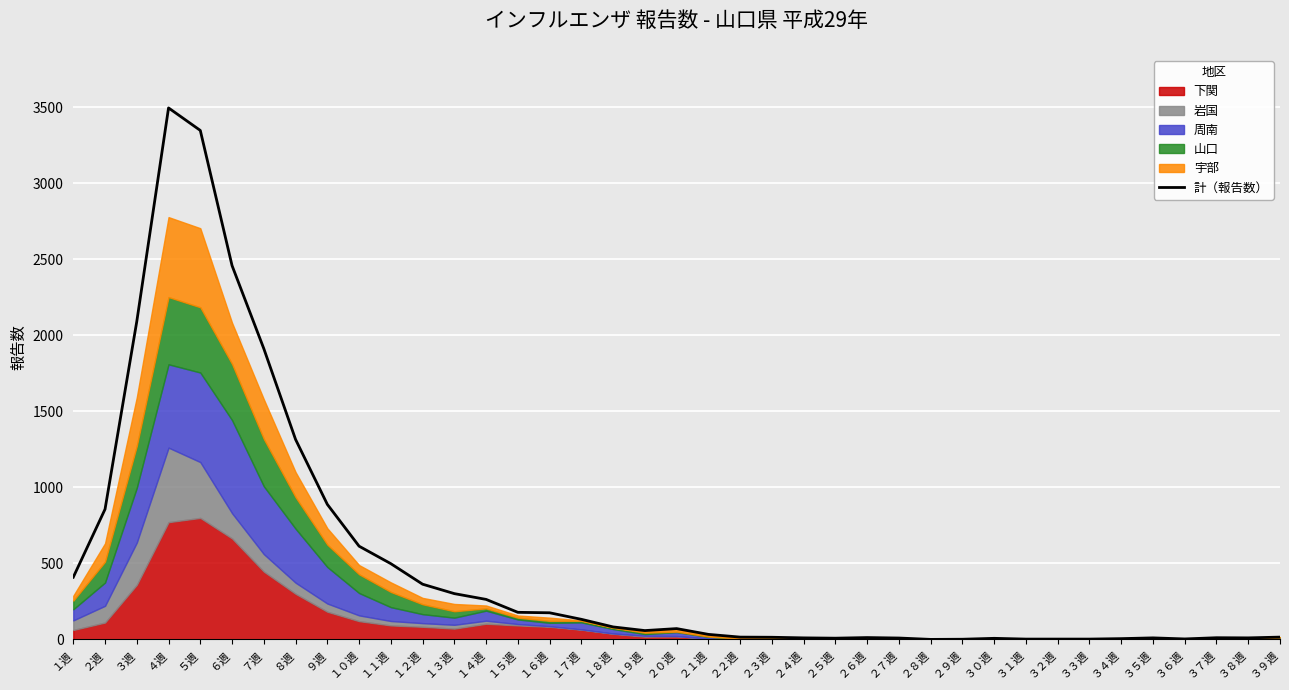

Rank the categories by value from highest to lowest.

４週, ５週, ６週, ３週, ７週, ８週, ９週, ２週, １０週, １１週, １週, １２週, １３週, １４週, １５週, １６週, １７週, １８週, ２０週, １９週, ２１週, ２２週, ３９週, ２３週, ２６週, ３７週, ２４週, ３５週, ３８週, ２７週, ２５週, ３０週, ３４週, ３６週, ３１週, ３２週, ３３週, ２９週, ２８週